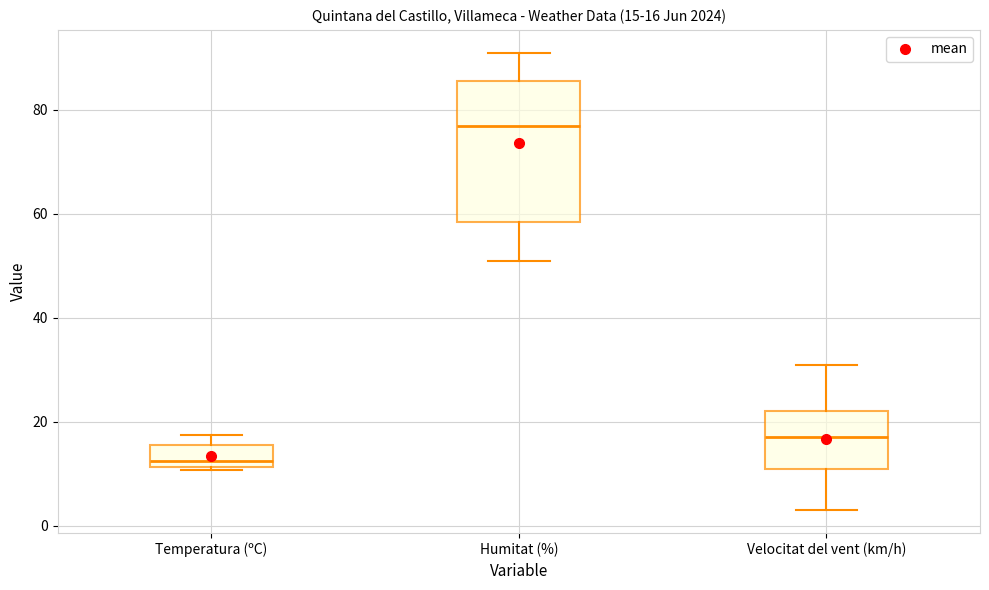

Comparing the boxes themselves (not the whiskers), which one is the tallest?

Humitat (%)